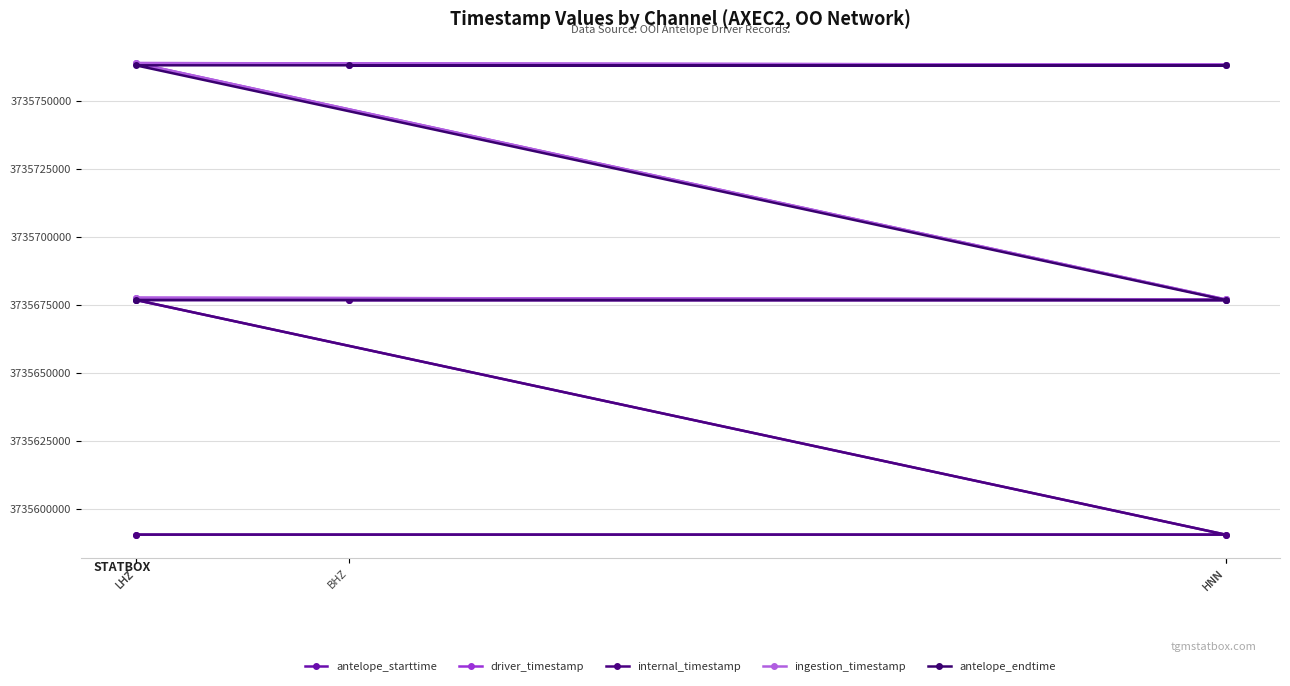

Is it true that internal_timestamp equals 3735676800.0 at LHZ?

True